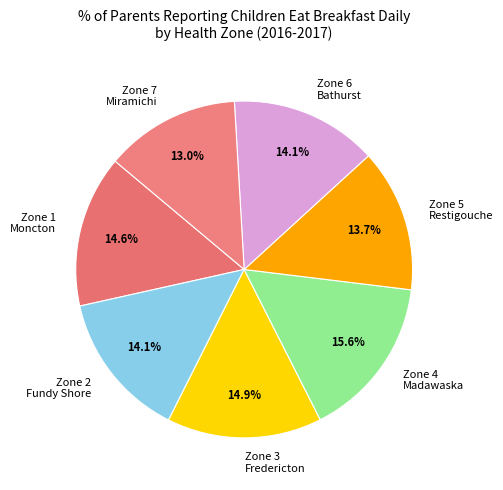

What is the smallest slice in the pie chart?

Zone 7 Miramichi